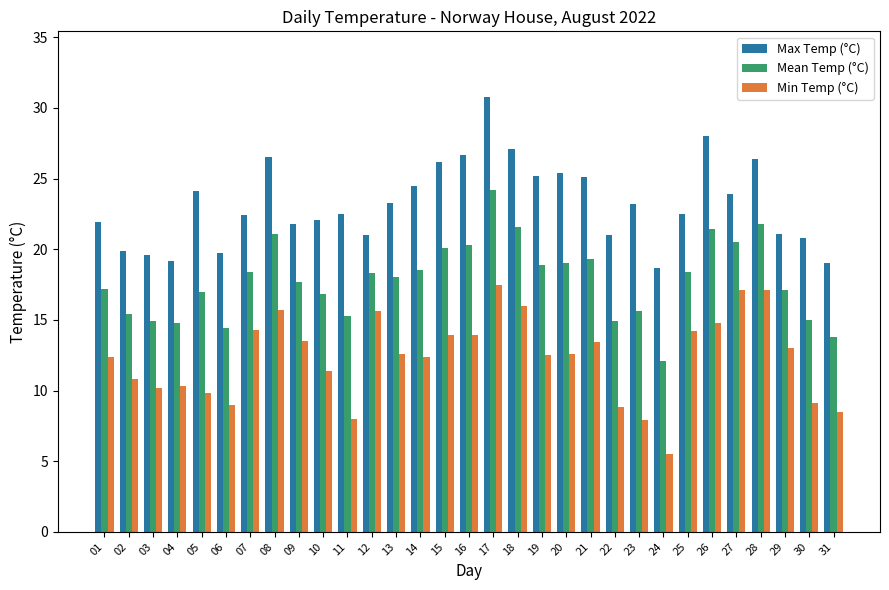

What is the value of the Mean Temp (°C) bar at the 23rd from the left?

15.6